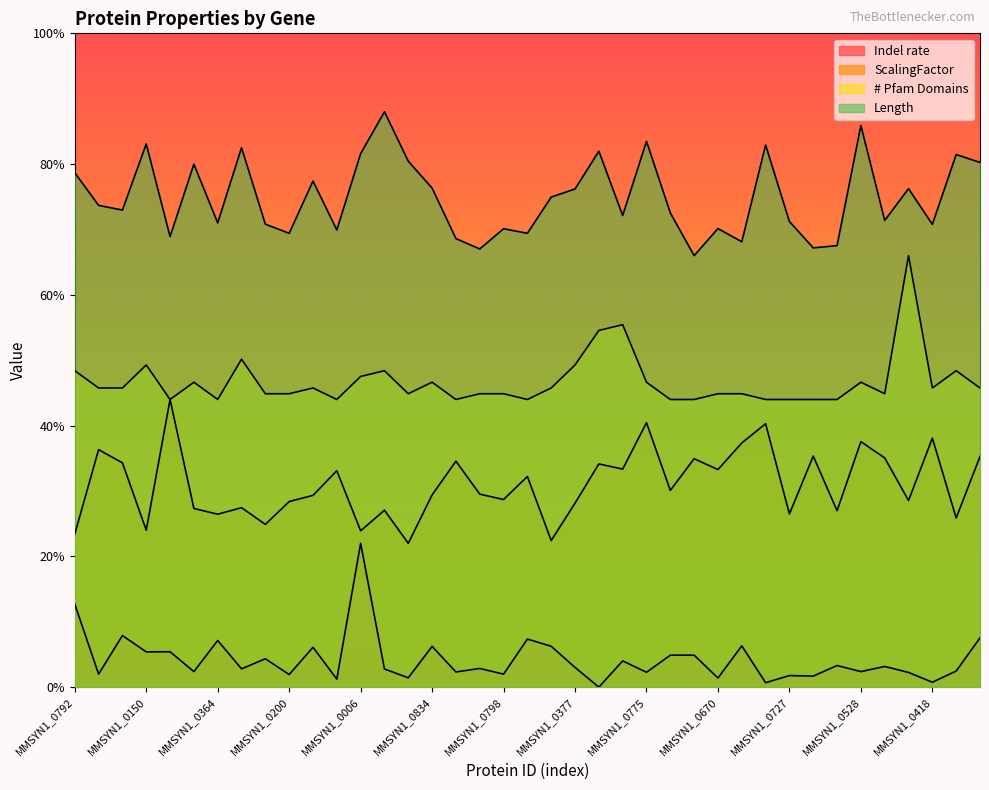

What is the label of the 33rd point from the right?

MMSYN1_0364